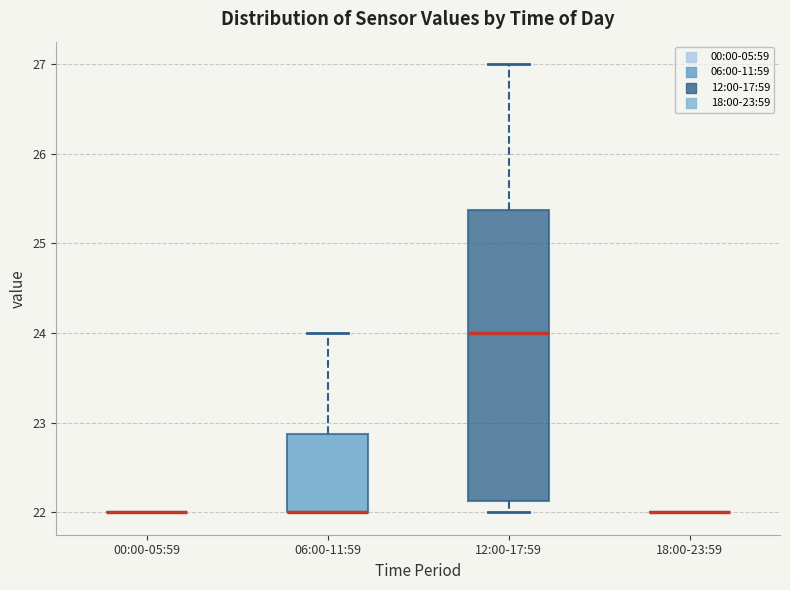

Which box is the tallest, from its lower edge to its upper edge?

12:00-17:59